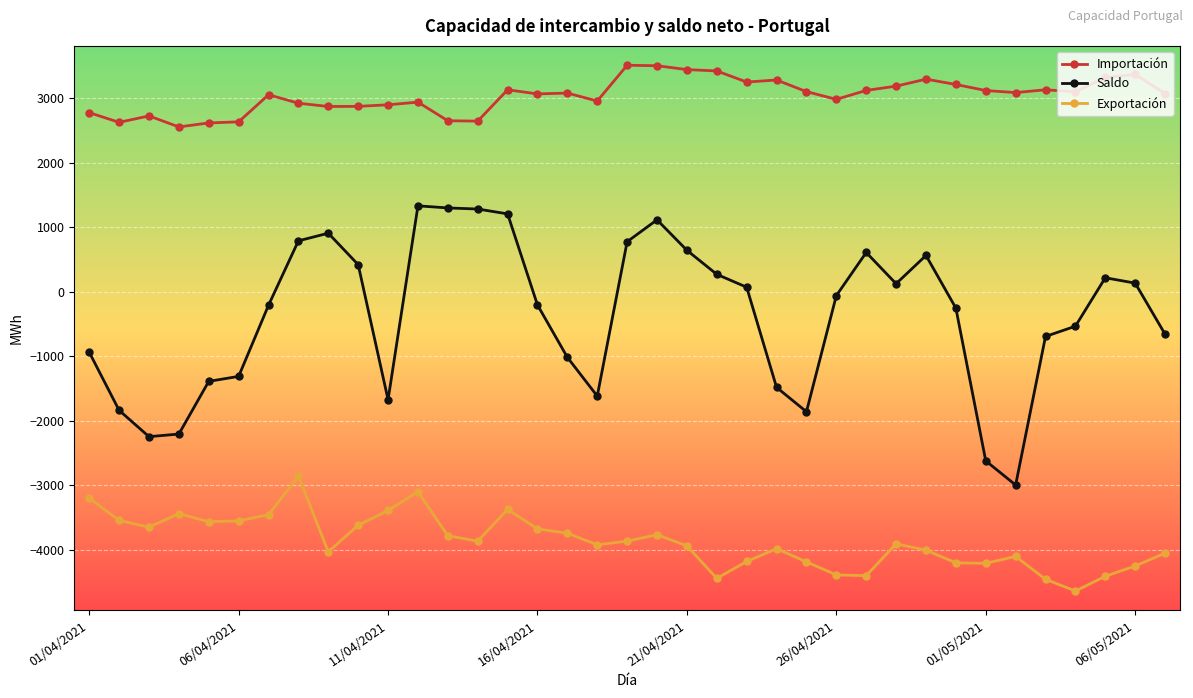

Which series has the widest spread of values?

Saldo